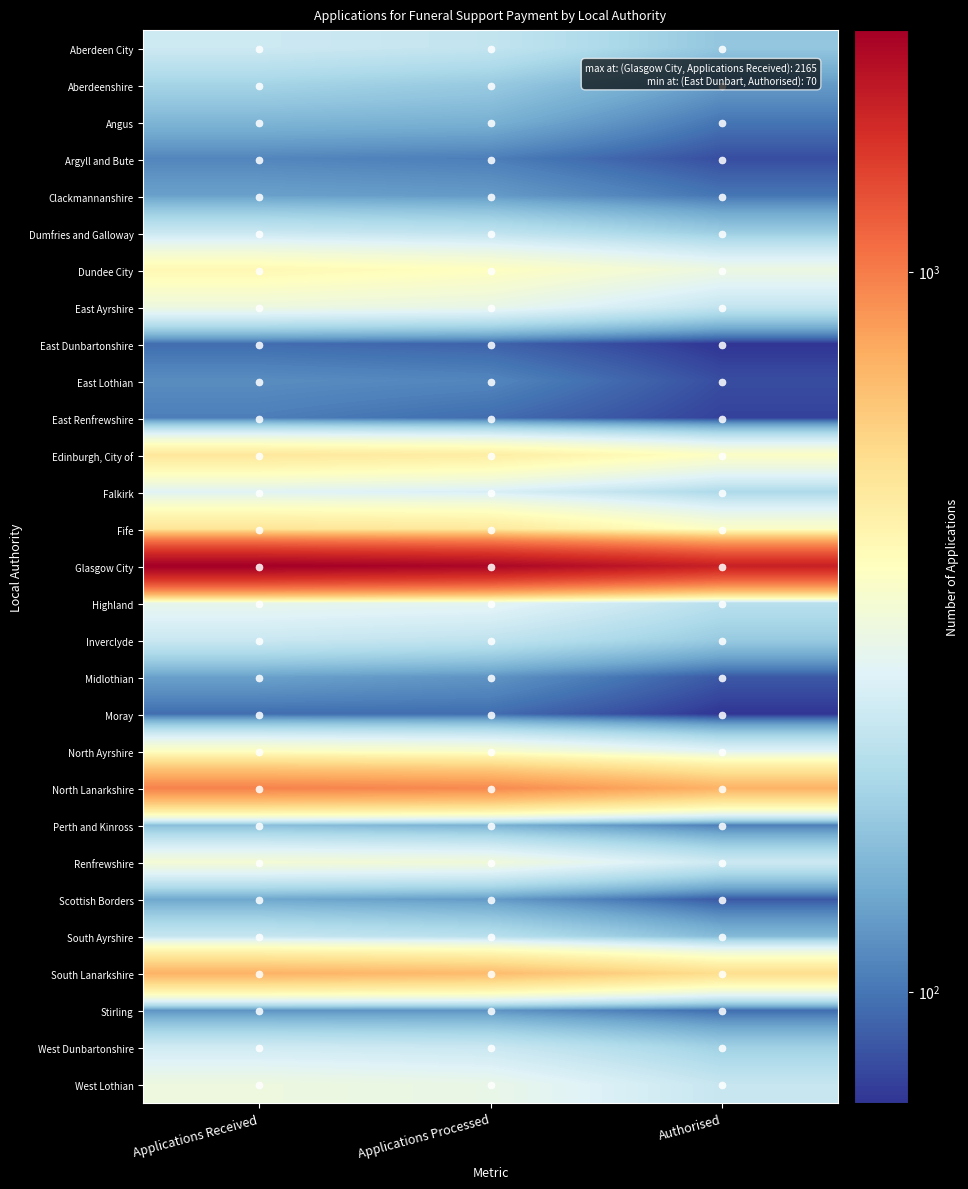

What is the total value across all series at Authorised?

7395